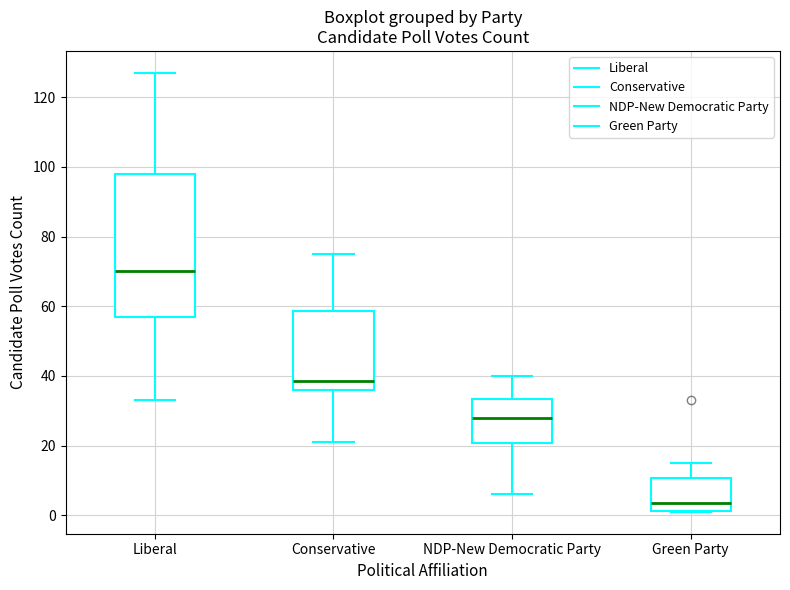

Where does the lower whisker of the box for Liberal end on the y-axis? The values are not printed on the chart, so give them approximately, as read against the axis.

34